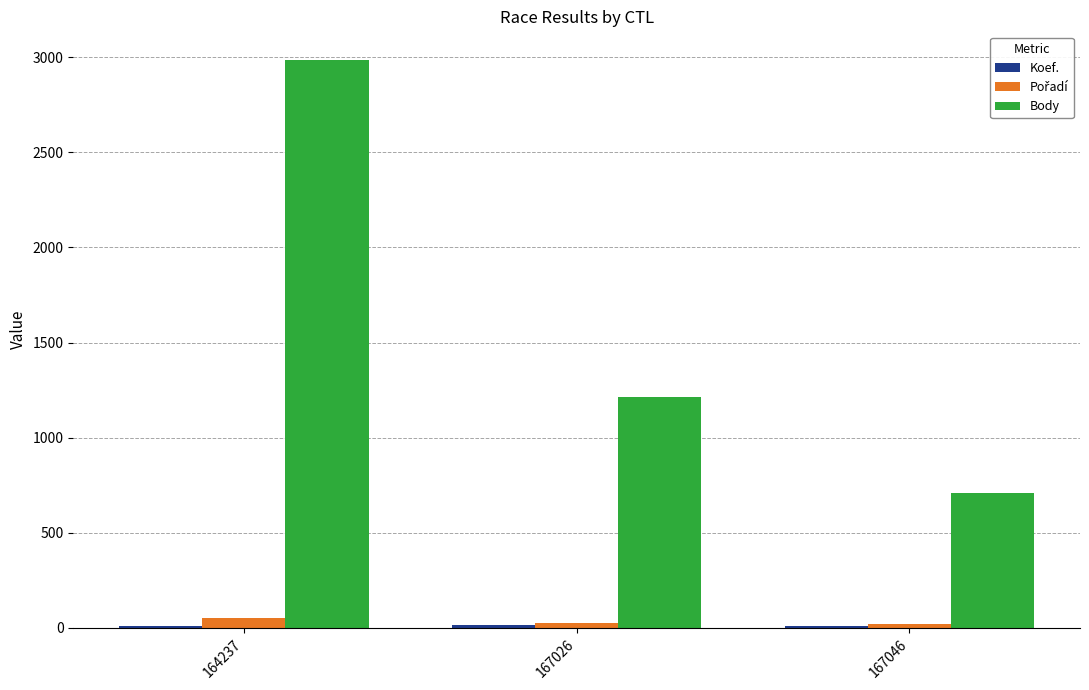

At which category is the sum across all series the highest?

164237